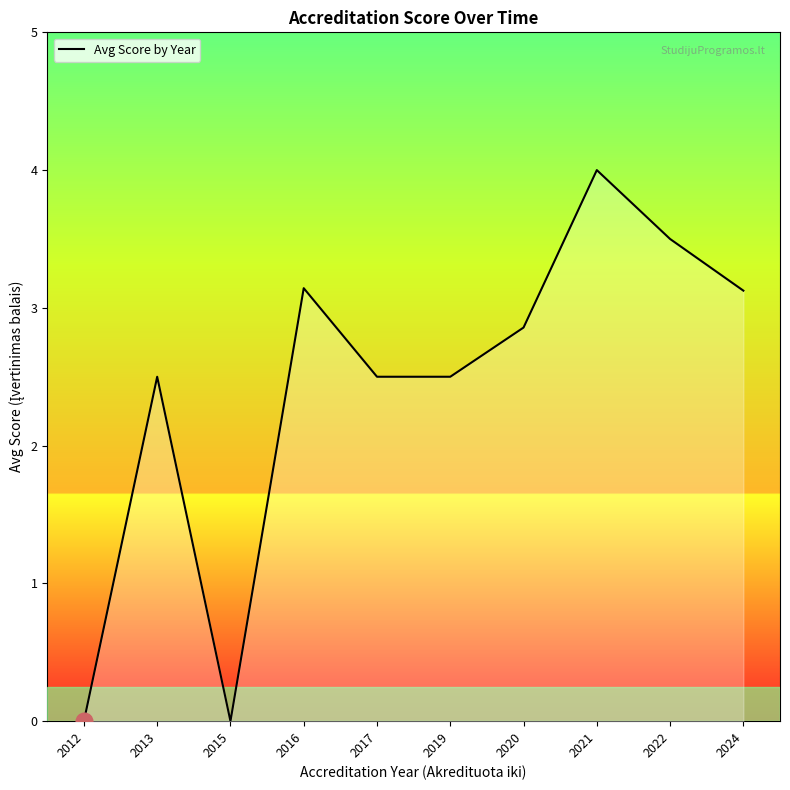

What value does the data have at 2022?

3.5